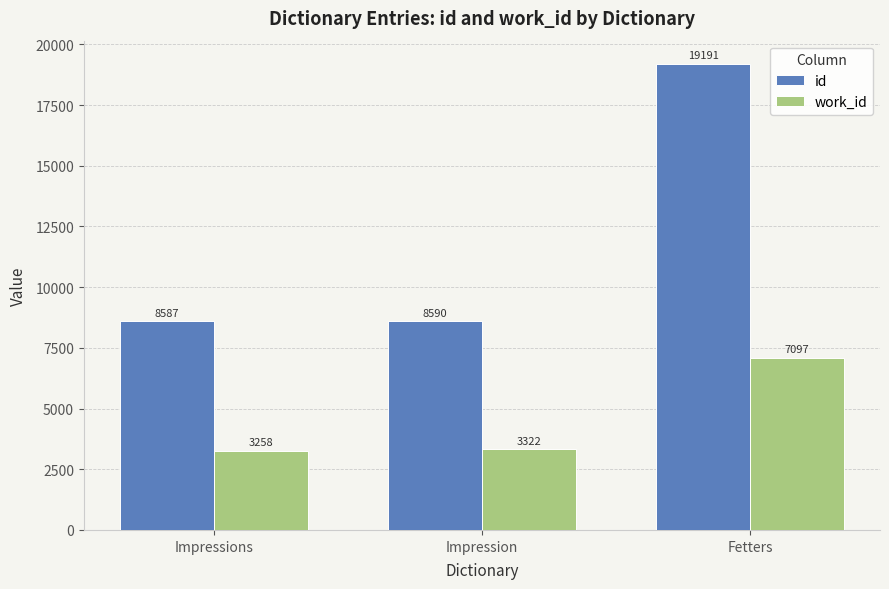

Which series has the largest total across all categories?

id